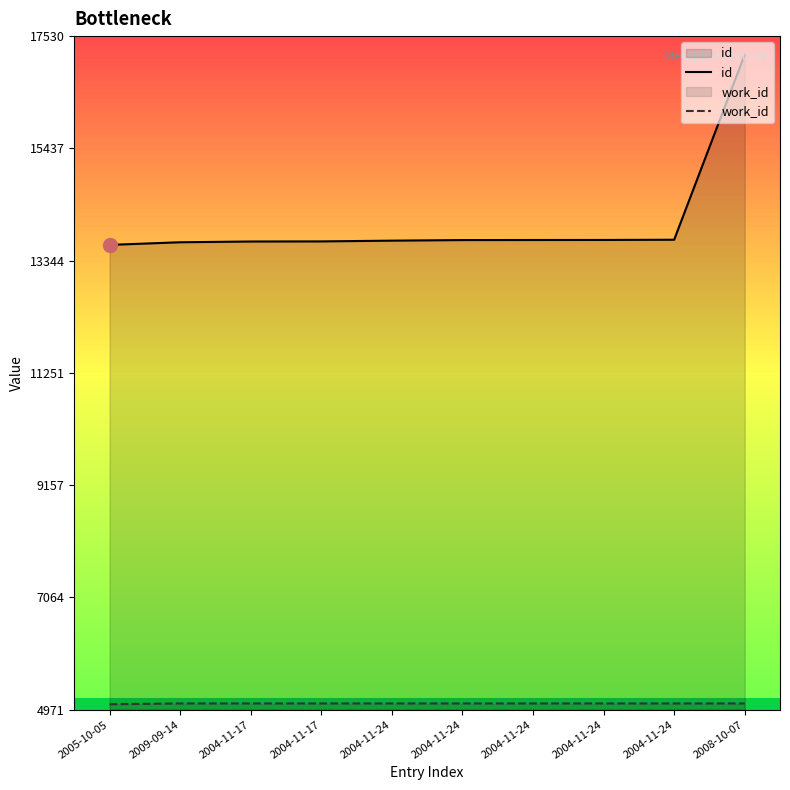

Reading left to right, list all the values displayed in this chart.

id: 13638	13687	13701	13703	13717	13728	13729	13730	13734	17187
work_id: 5073	5088	5088	5088	5088	5088	5088	5088	5088	5088